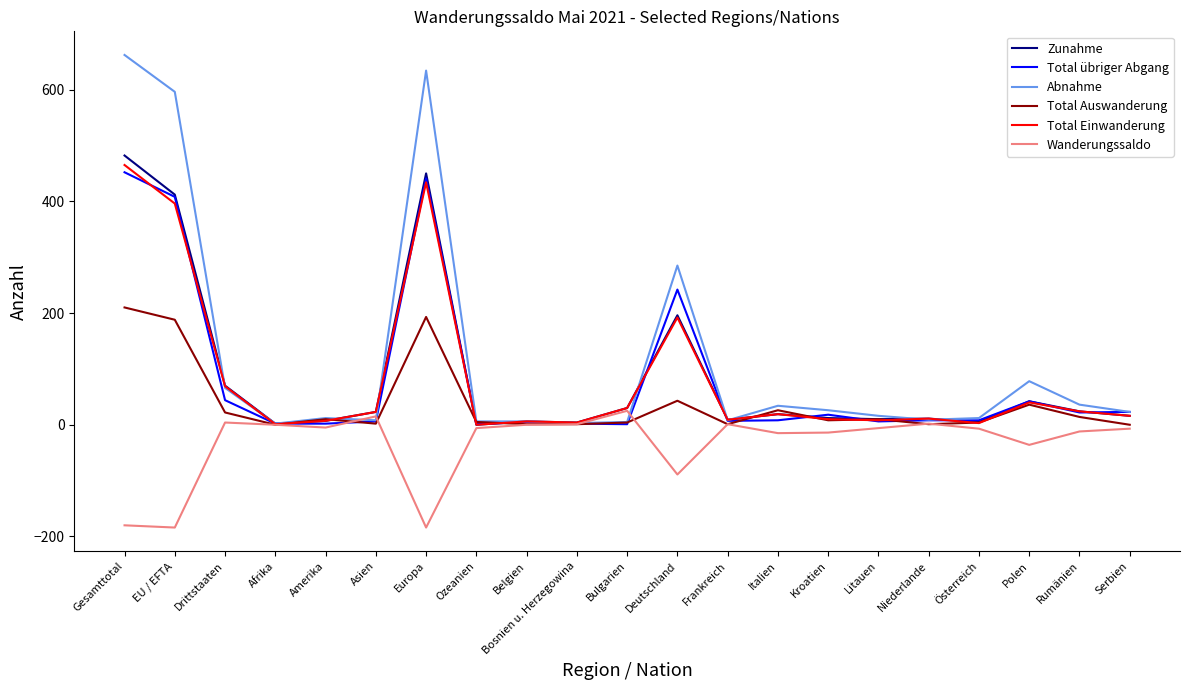

What is the difference between the highest and lowest values at Kroatien?

40